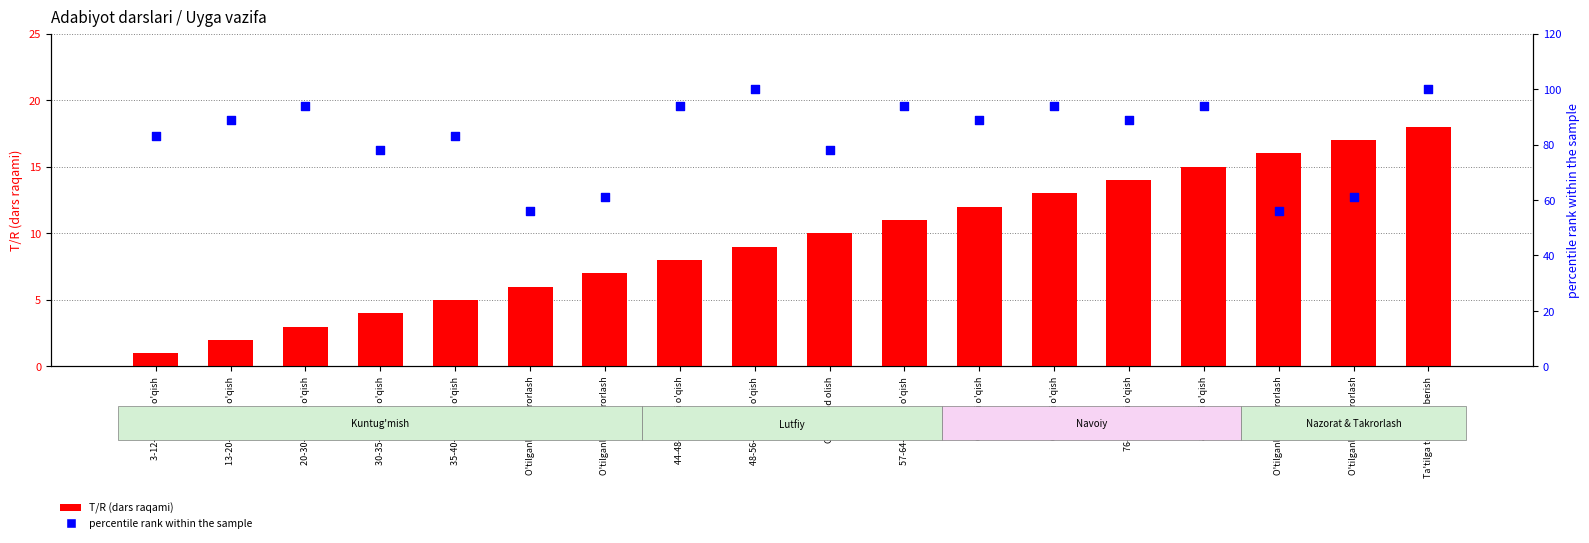

Which series reaches the maximum Y coordinate?

percentile rank within the sample